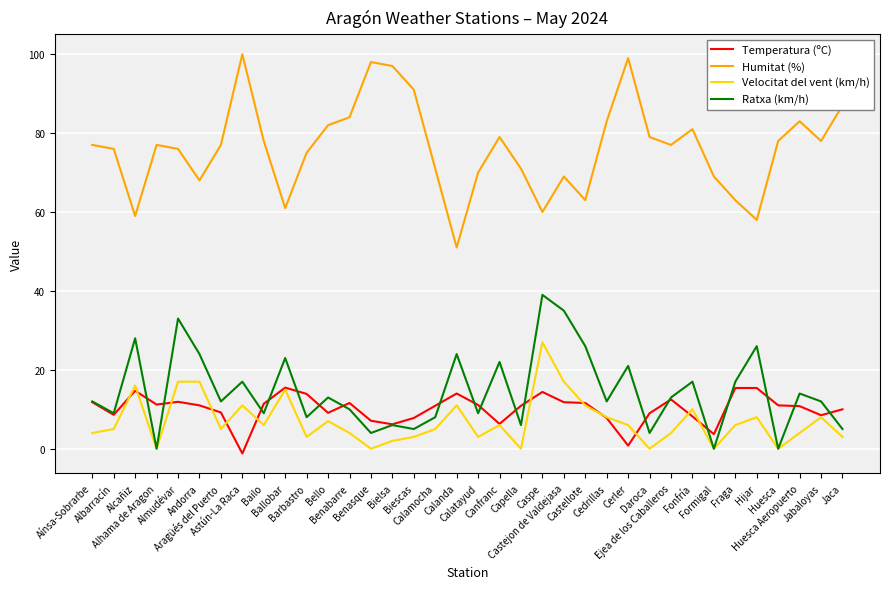

What value does the Ratxa (km/h) series have at Fraga?

17.0